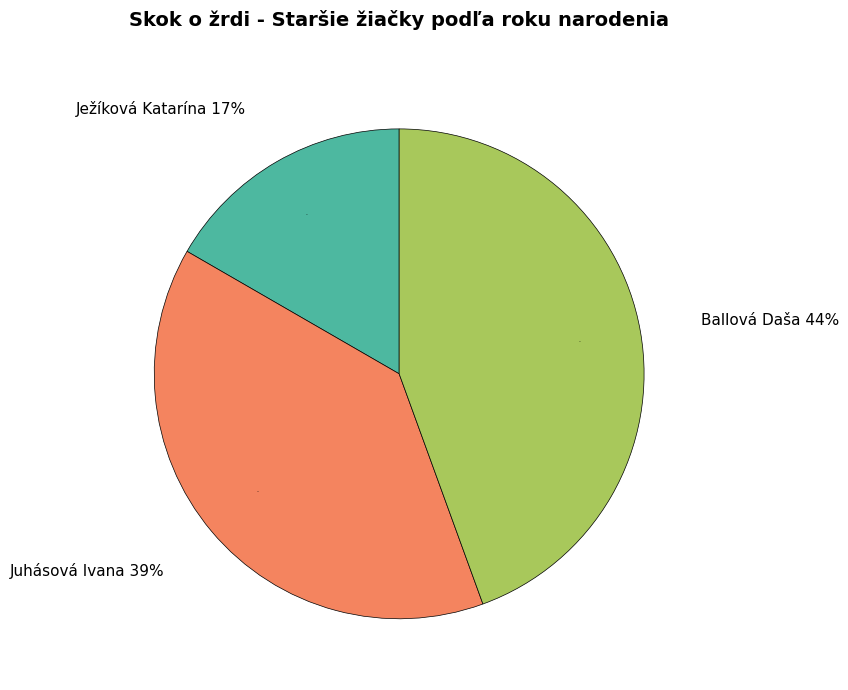

To the nearest percent, what is the combined percentage of Ježíková Katarína and Juhásová Ivana?

56%